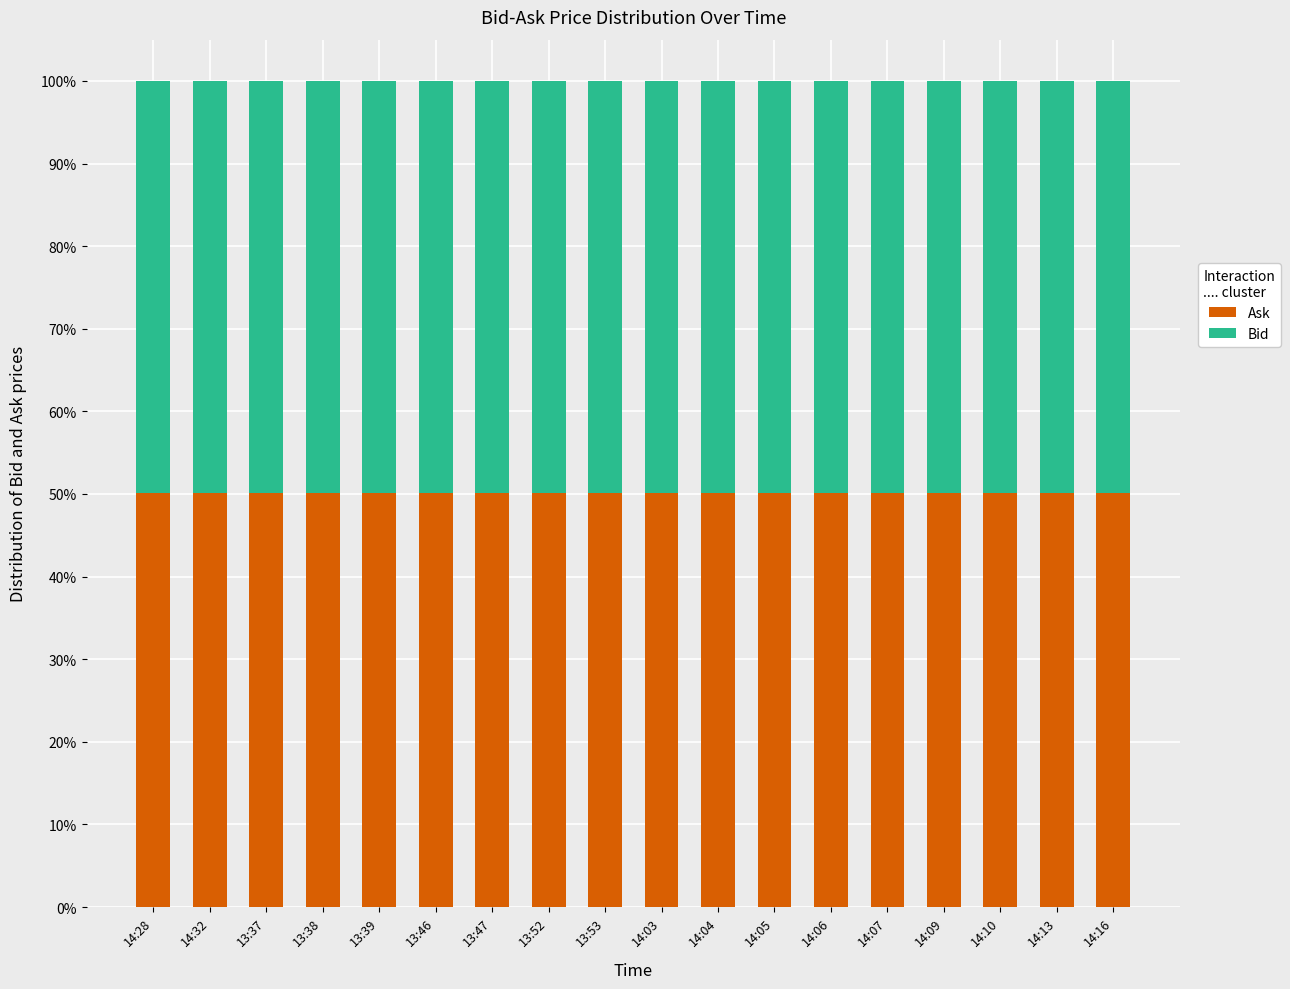

What is the value of the Ask bar at the 15th from the left?

50.2